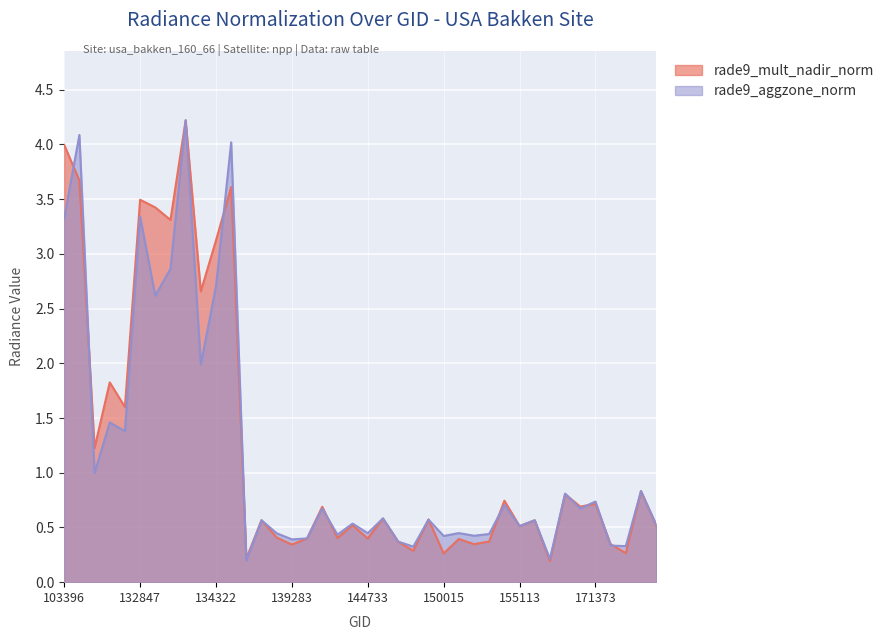

True or false: rade9_aggzone_norm has a value of 1.2 at 176468.

False